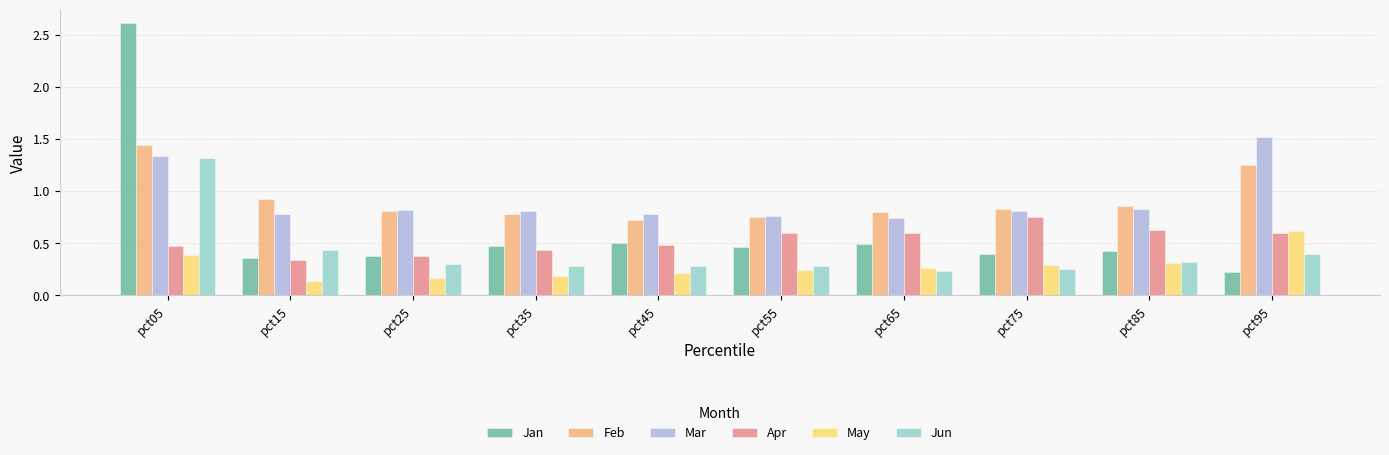

What is the highest value of the Jan series?

2.6